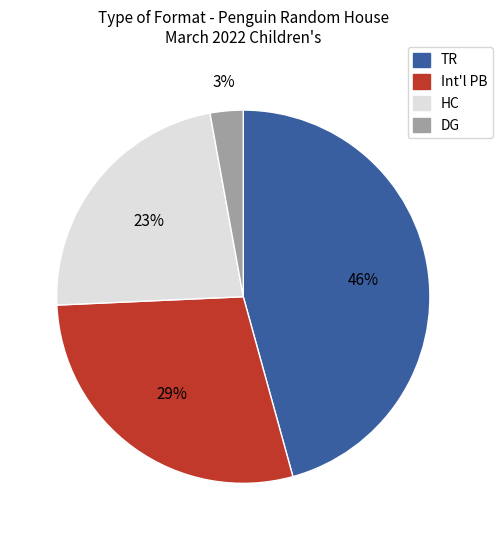

How many segments does this pie chart have?

4